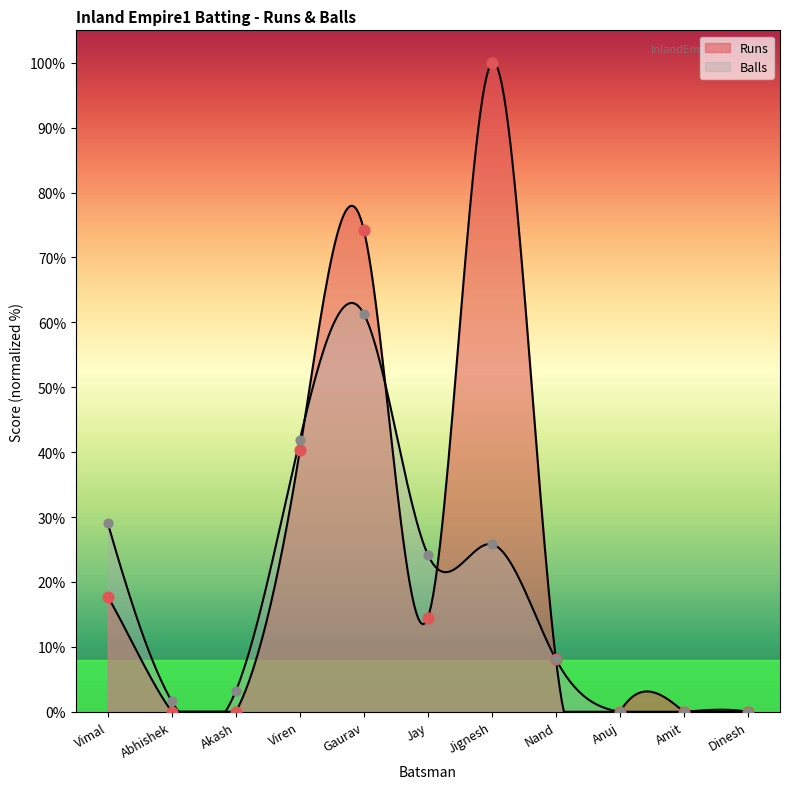

Which series has the largest Y range (max minus min)?

Runs